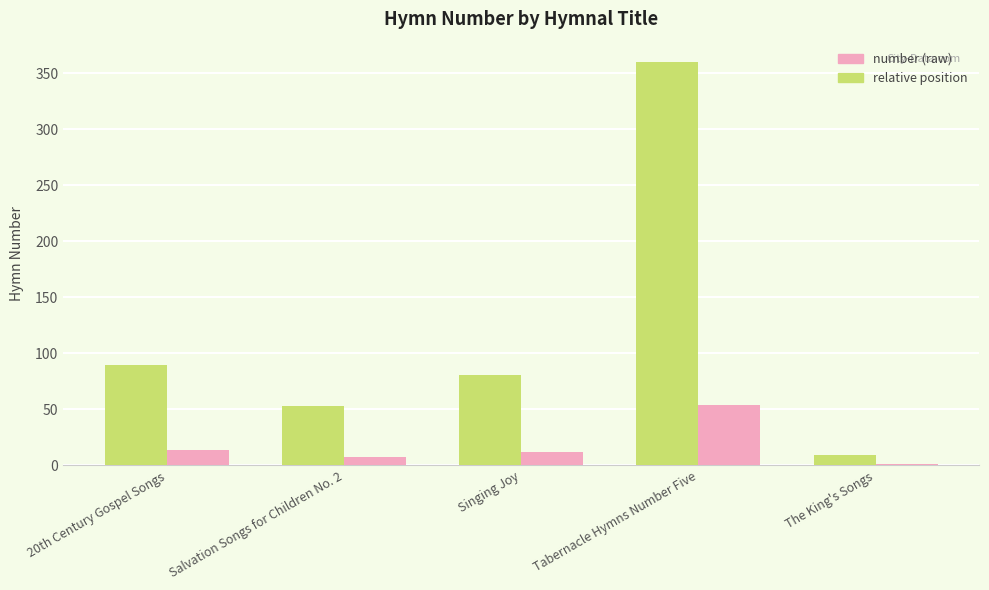

Which label corresponds to the largest value in the chart?

Tabernacle Hymns Number Five